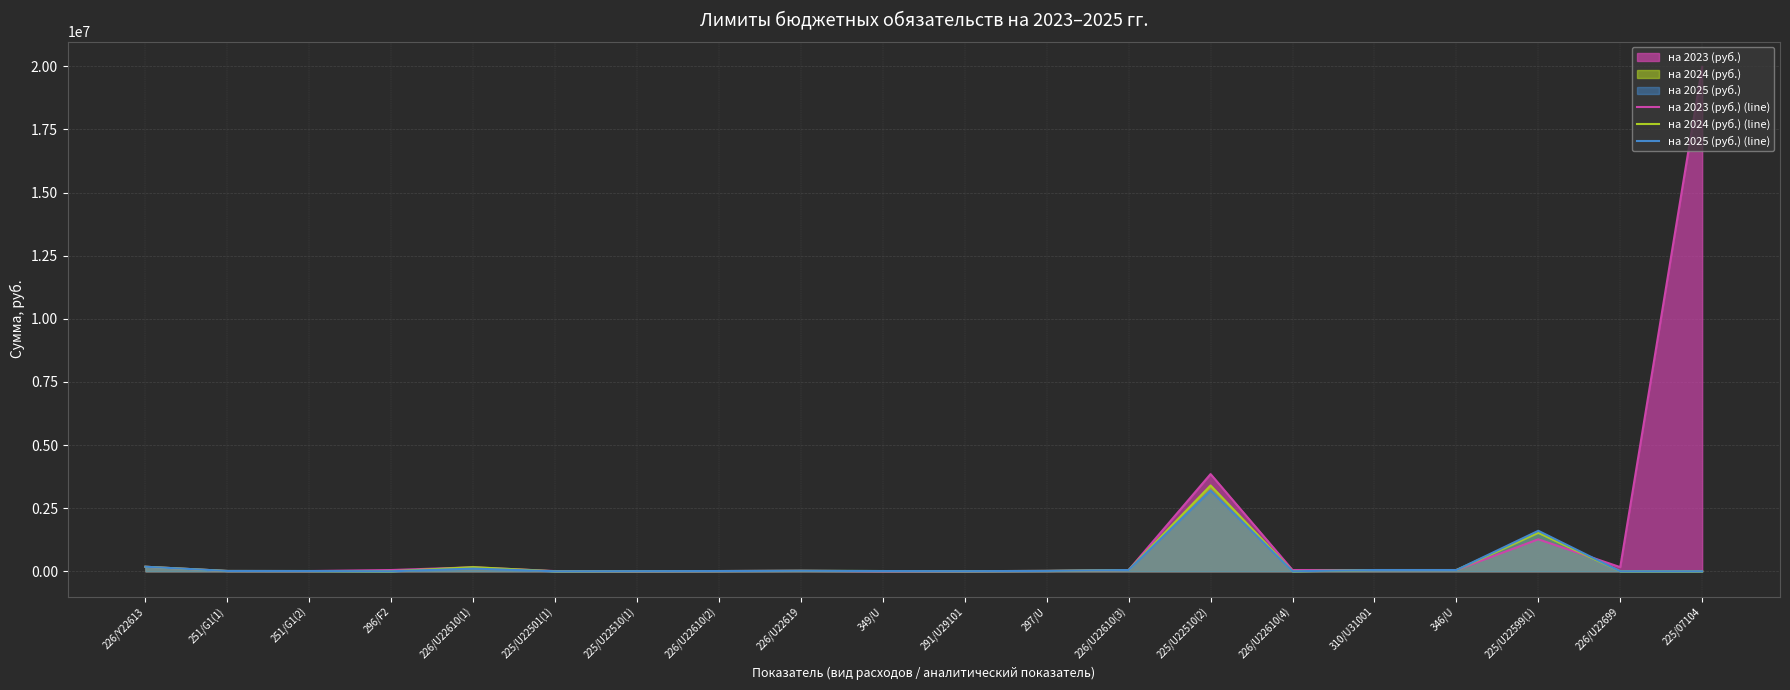

At which category is the sum across all series the highest?

225/07104